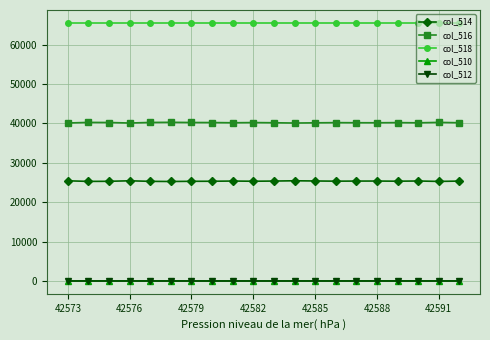

At how many categories does at least one series exceed 33525?

20